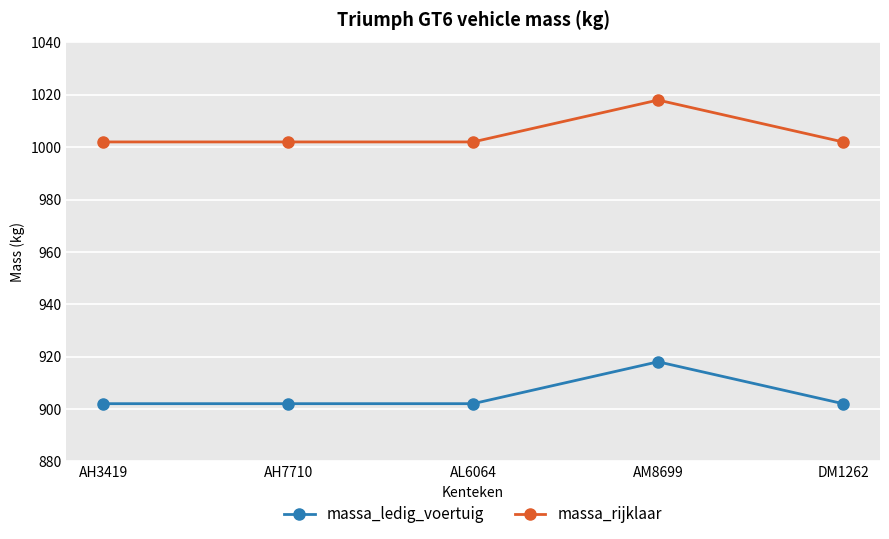

Rank the series by their maximum value, from highest to lowest.

massa_rijklaar, massa_ledig_voertuig